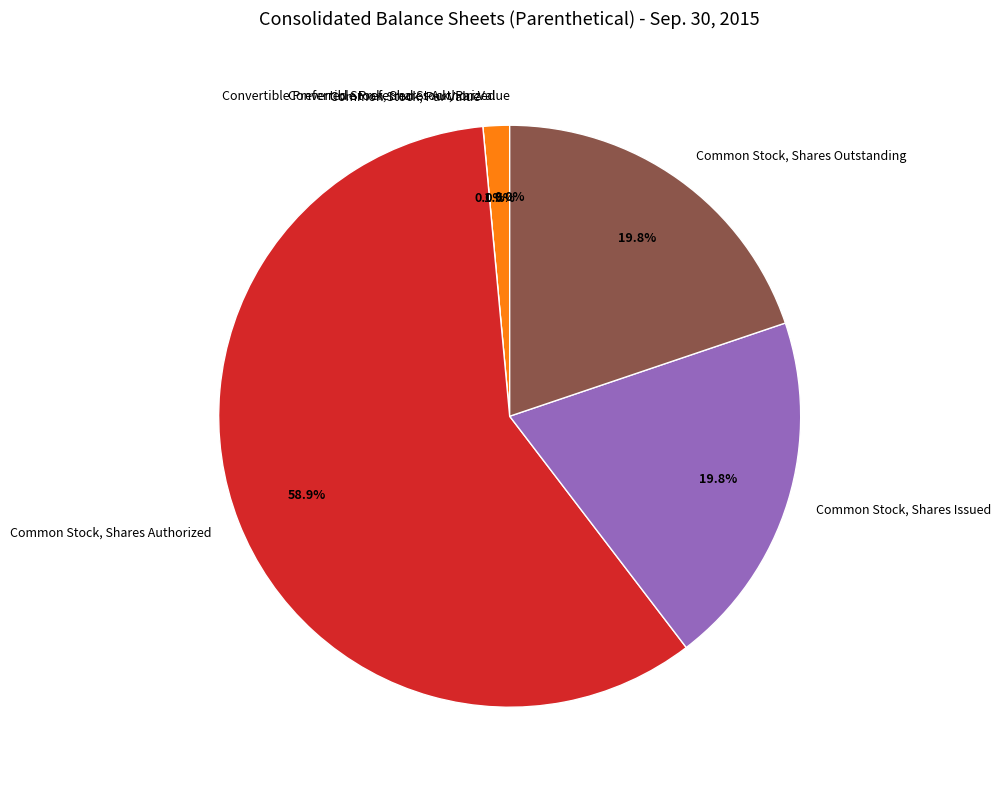

How many slices are in this pie chart?

6